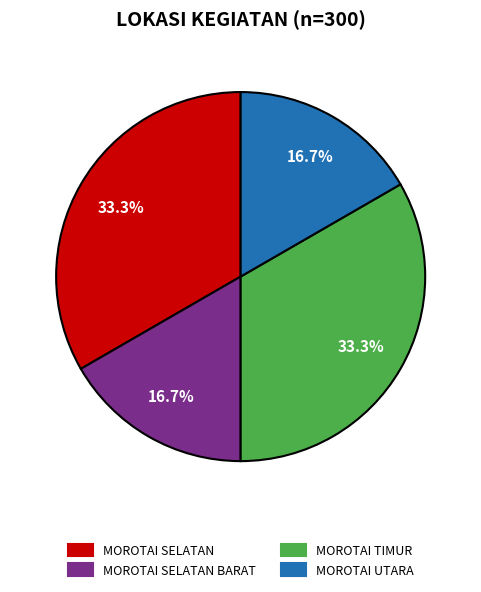

Approximately how many times larger is the value at MOROTAI TIMUR compared to MOROTAI SELATAN BARAT?

2.0